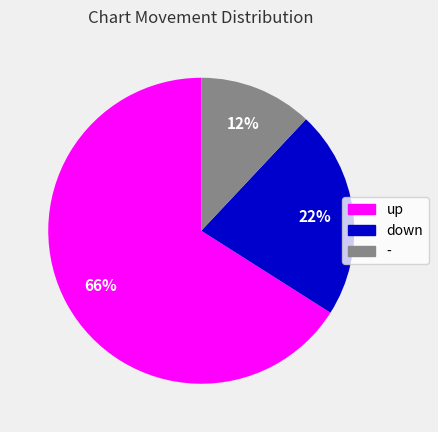

Which has a higher value, down or up?

up